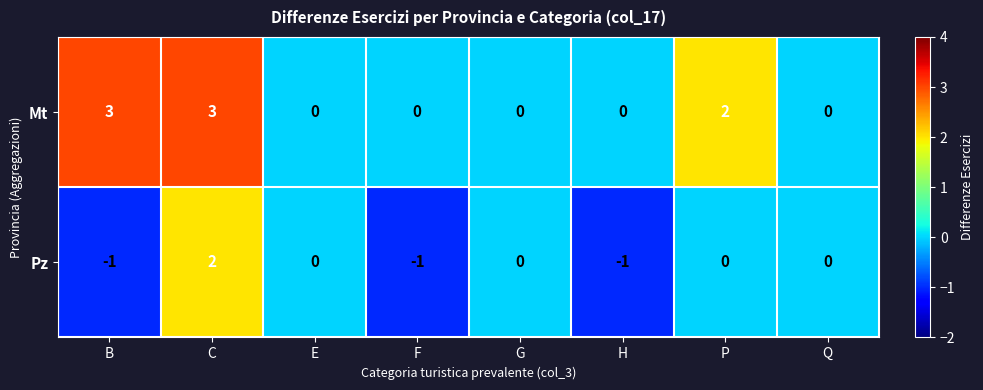

Reading left to right, extract all data points from this chart.

Mt: 3	3	0	0	0	0	2	0
Pz: -1	2	0	-1	0	-1	0	0